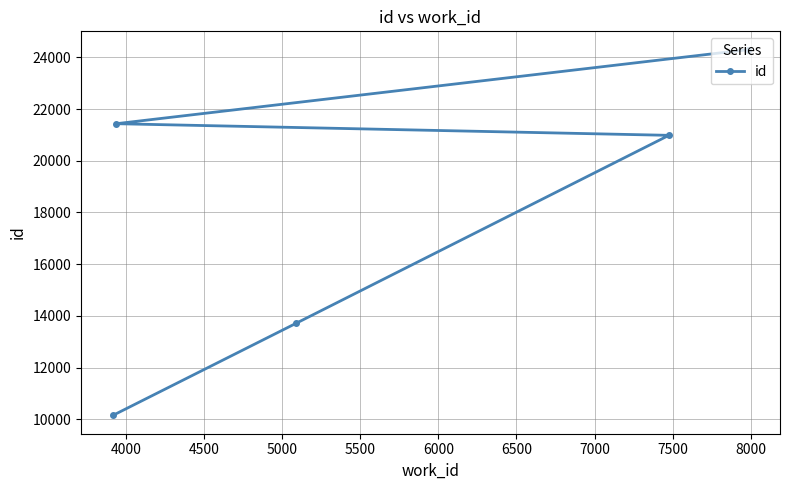

What is the smallest value displayed?

10148